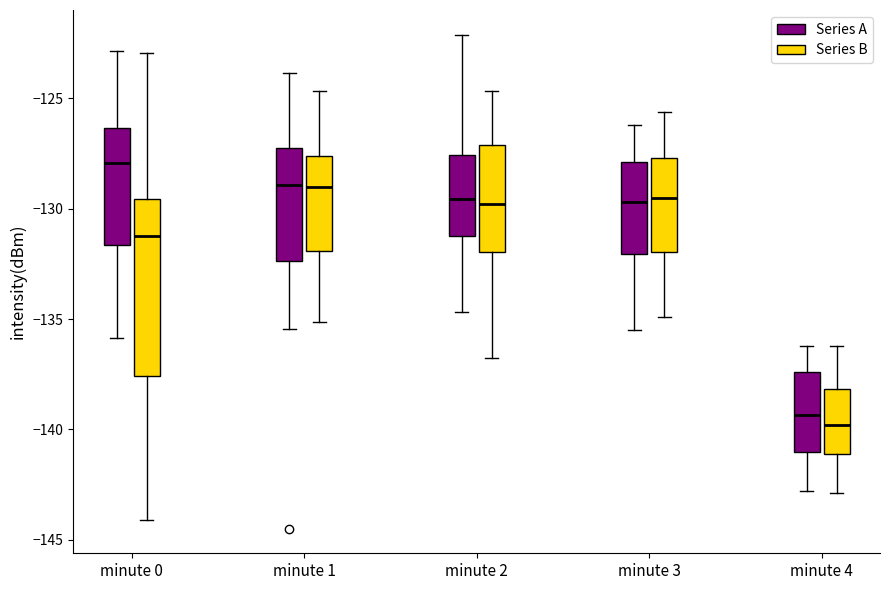

Where does the upper whisker of the box for minute 3 (Series B) end on the y-axis? The values are not printed on the chart, so give them approximately, as read against the axis.

-125.5